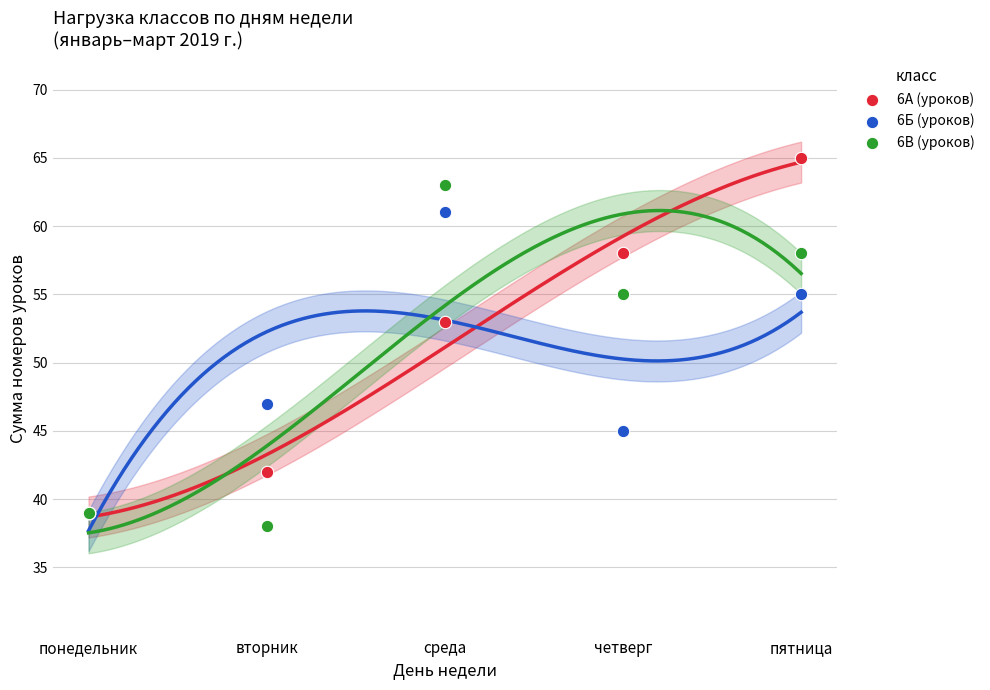

What are all the series names shown in the legend?

6А (уроков), 6Б (уроков), 6В (уроков)